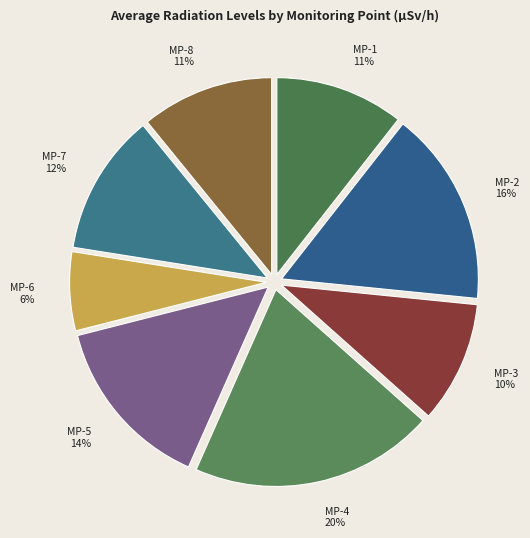

The MP-1 slice represents 1% of the pie. True or false?

False